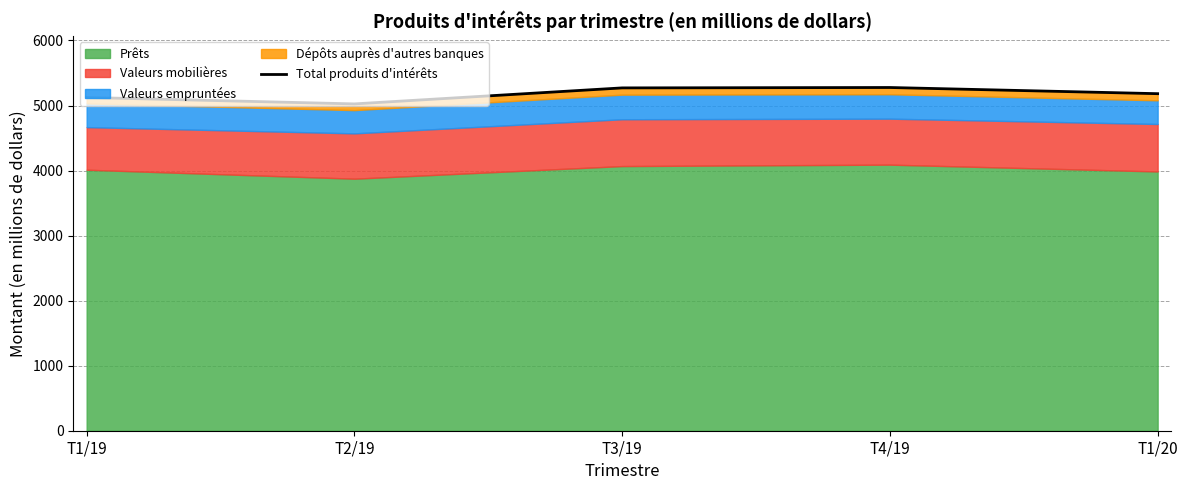

At which label is the value closest to 5151?

T1/19